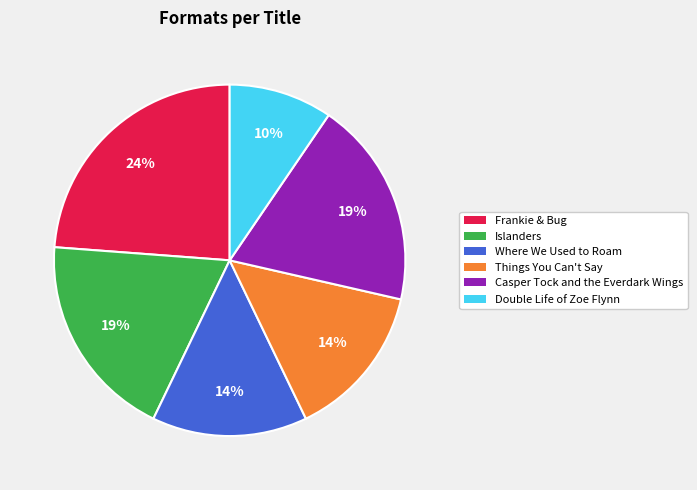

Between Islanders and Things You Can't Say, which is larger?

Islanders